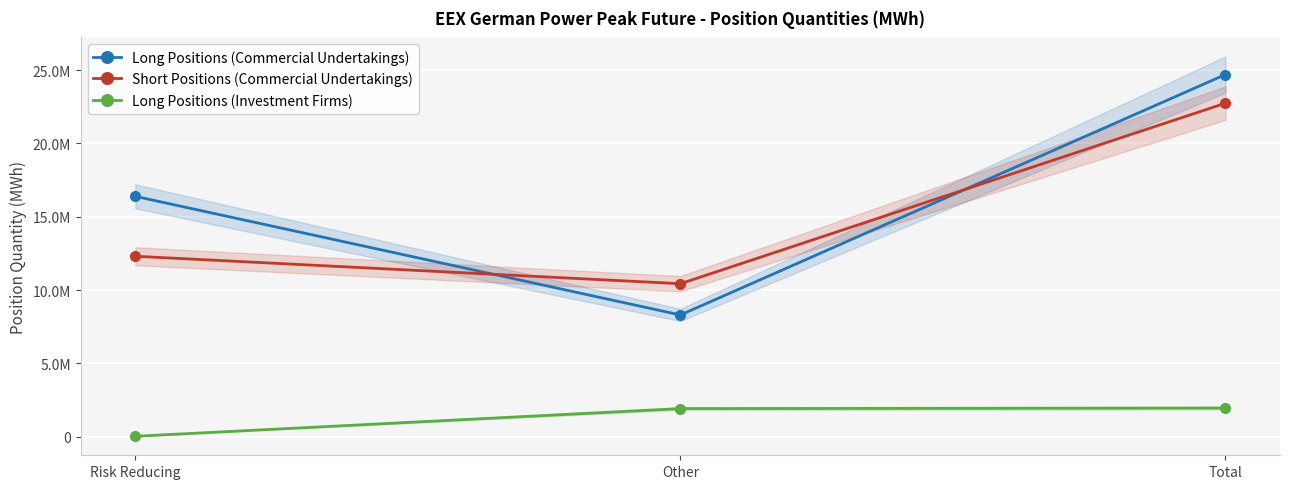

At which label does Long Positions (Investment Firms) first exceed 1922352?

Total